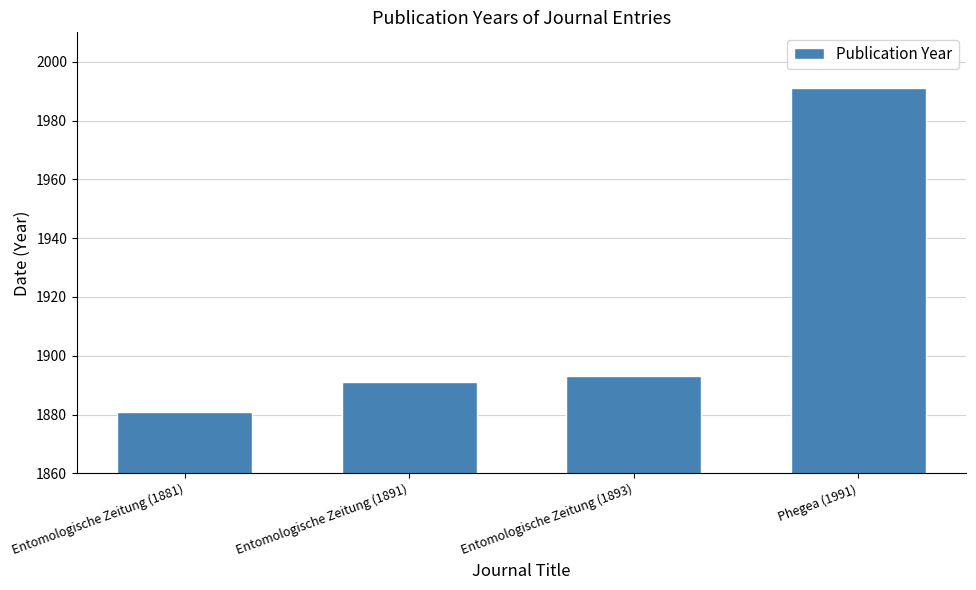

What position from the left is Phegea (1991)?

4